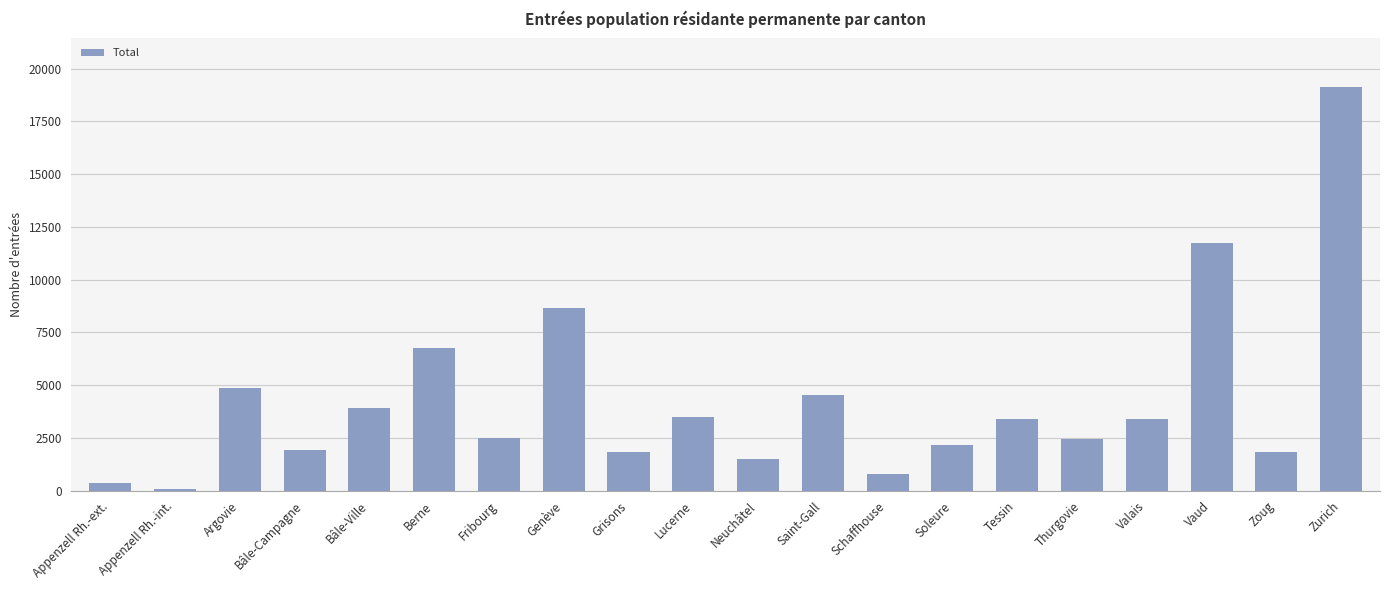

At which label is the value closest to 9603?

Genève